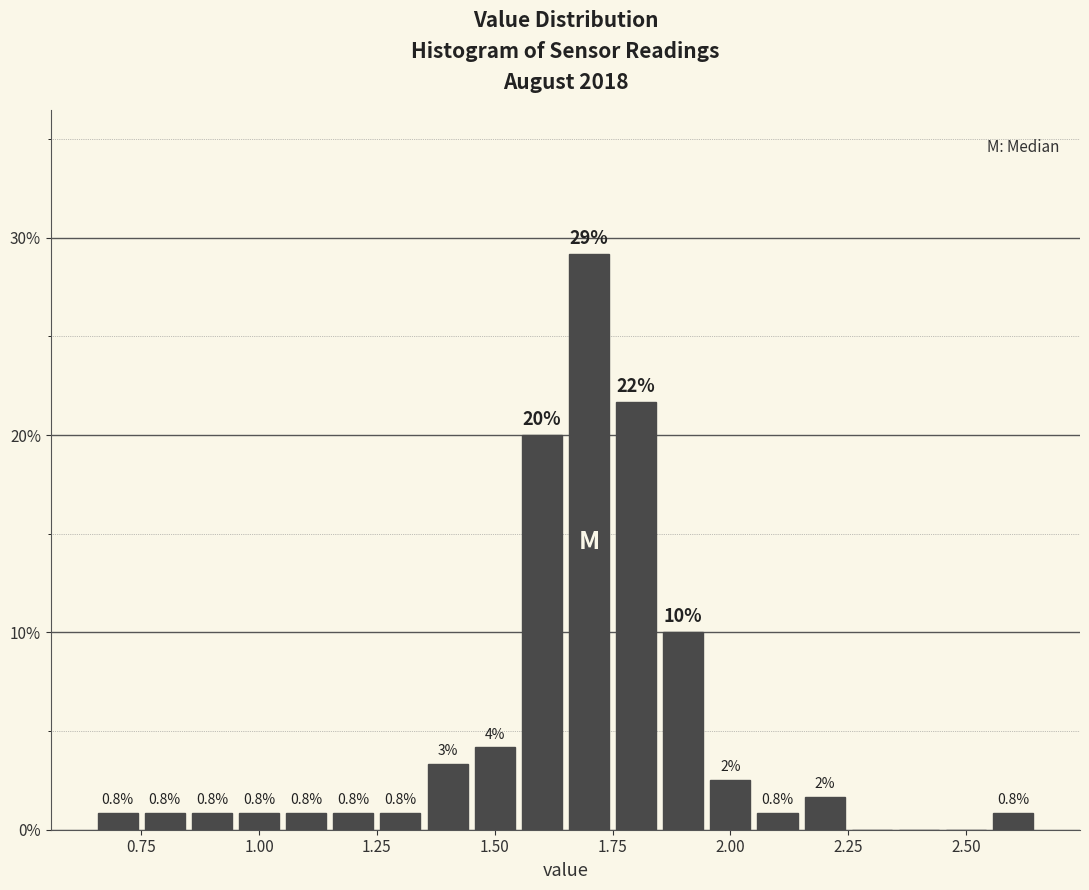

Read against the x-axis, roughly where is the centre of the tallest bar?

1.70